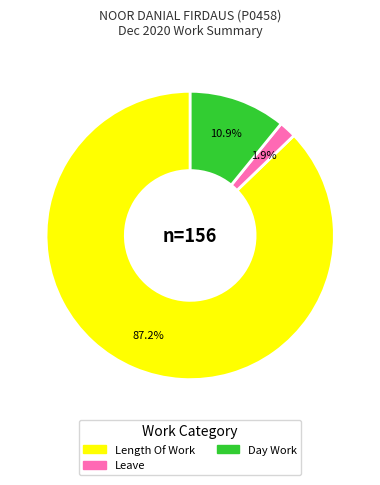

How many slices are in this pie chart?

3